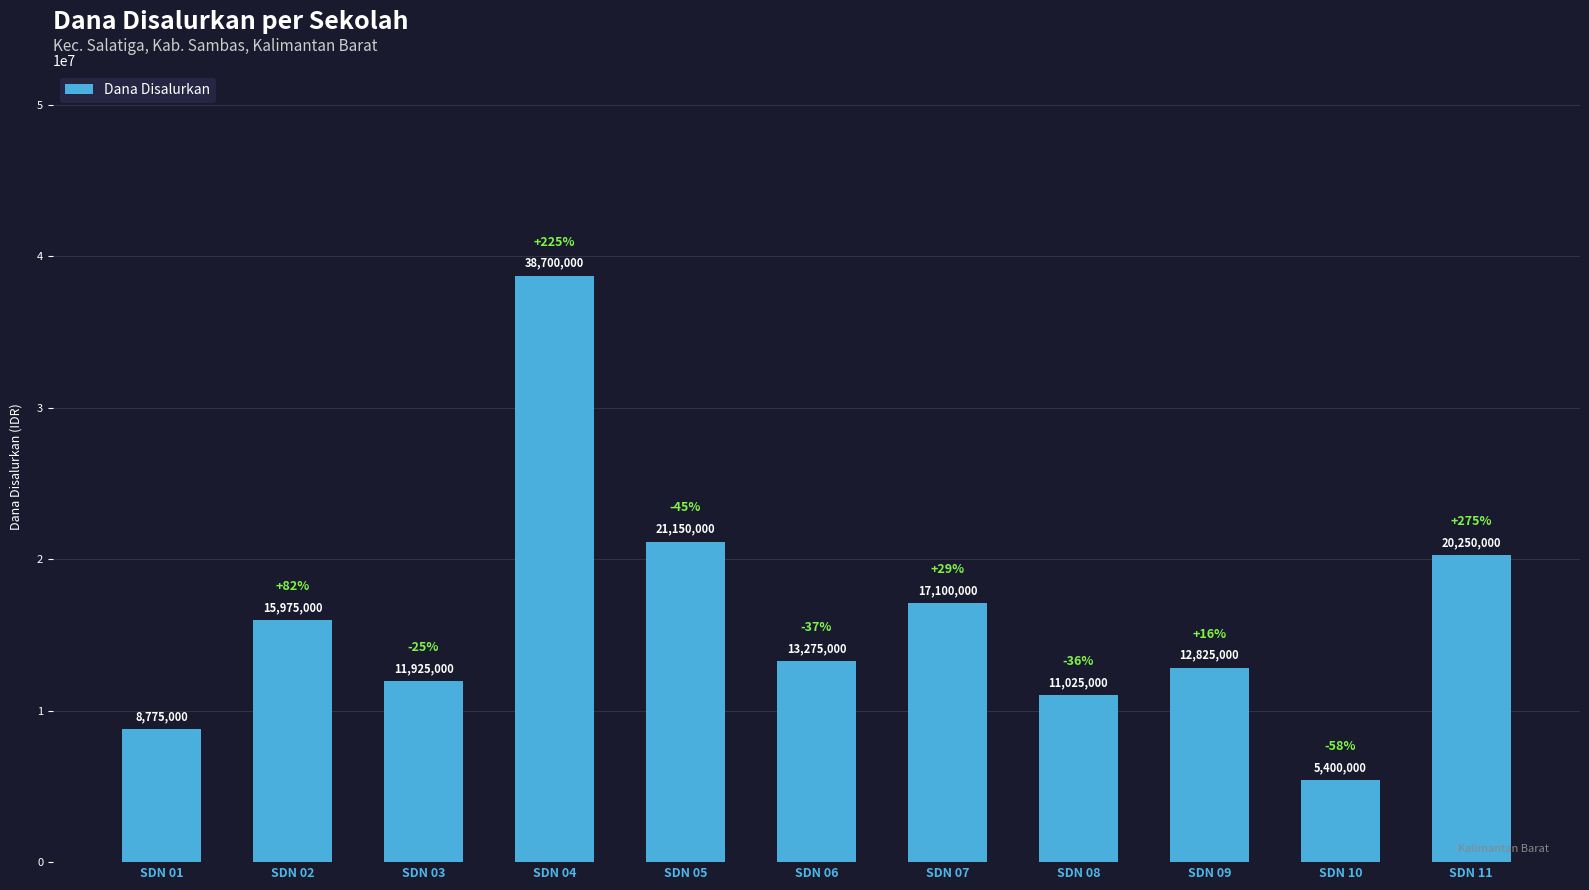

Reading left to right, what are all the values shown in this chart?

SDN 01=8775000	SDN 02=15975000	SDN 03=11925000	SDN 04=38700000	SDN 05=21150000	SDN 06=13275000	SDN 07=17100000	SDN 08=11025000	SDN 09=12825000	SDN 10=5400000	SDN 11=20250000